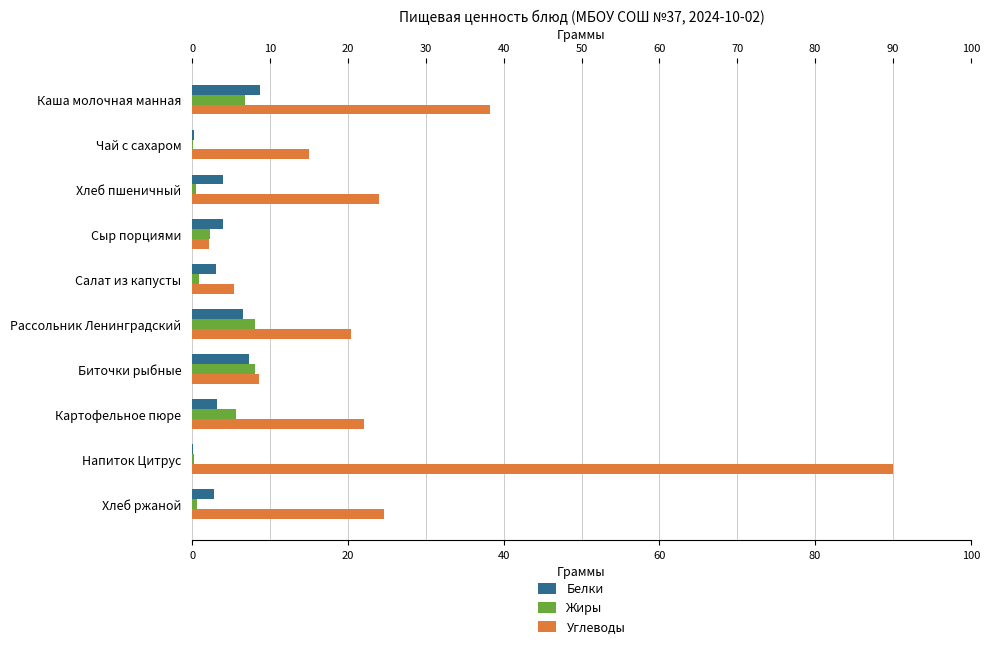

What is the sum of all Белки values?

39.7